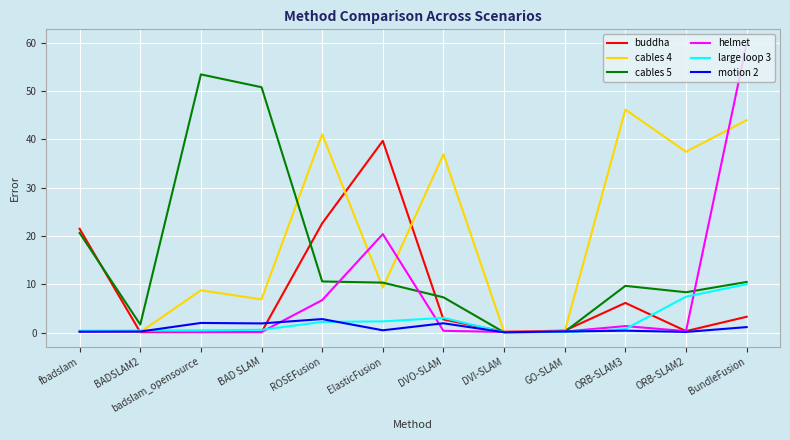

What position from the right is badslam_opensource?

10